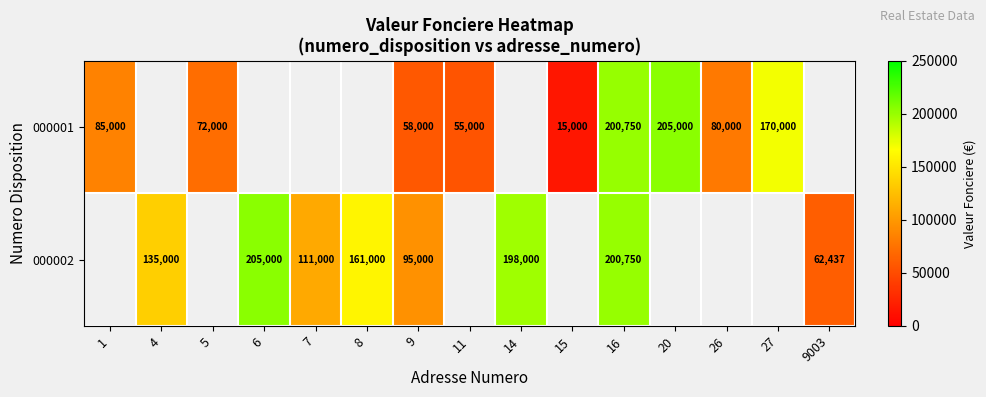

What is the minimum value shown in the chart?

15000.0